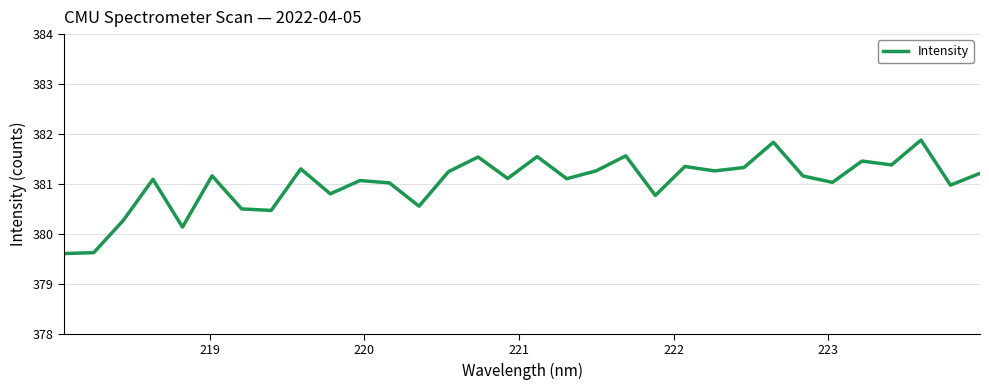

What is the minimum value shown in the chart?

379.6